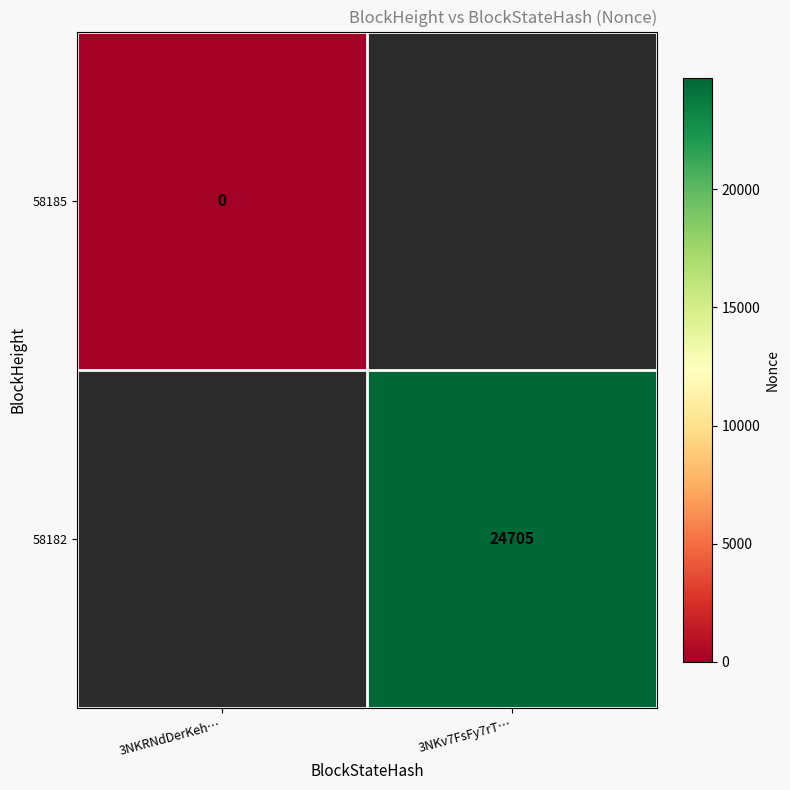

At which category does the chart reach its minimum across all series?

3NKRNdDerKeh…